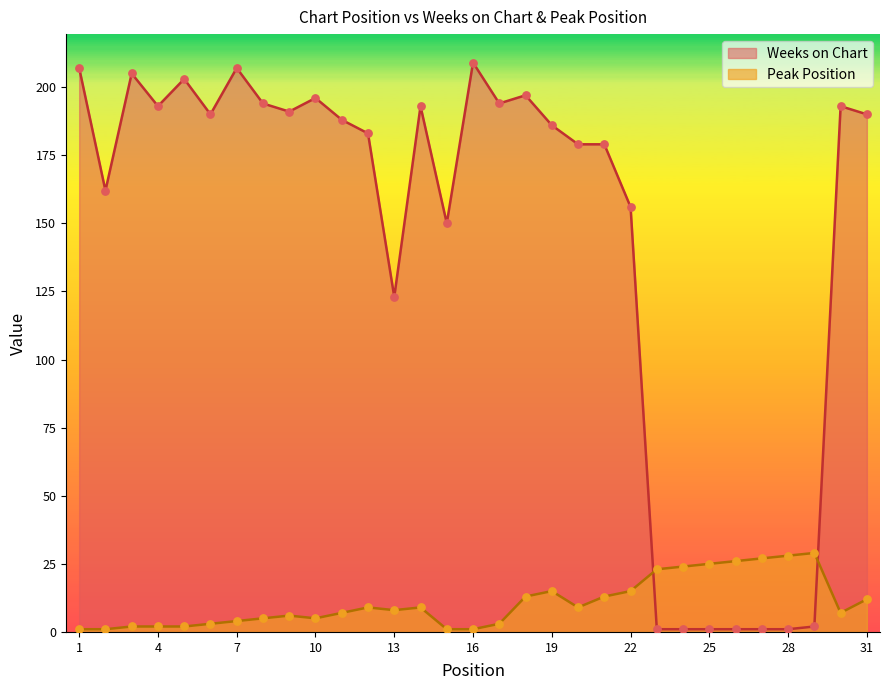

Which series reaches the maximum Y coordinate?

Weeks on Chart